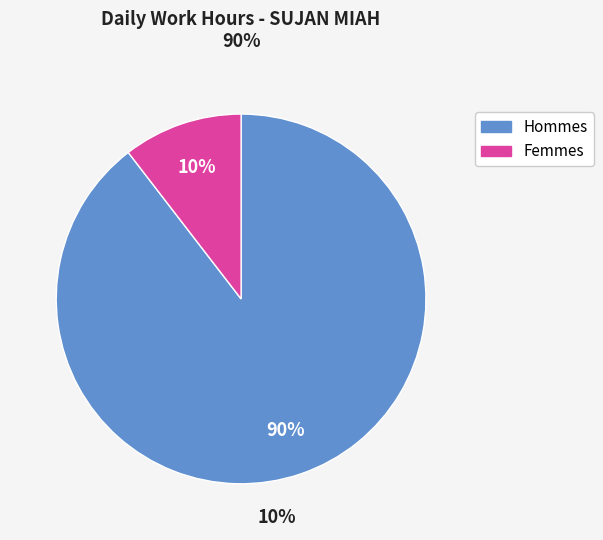

To the nearest percent, what is the average slice percentage?

50%